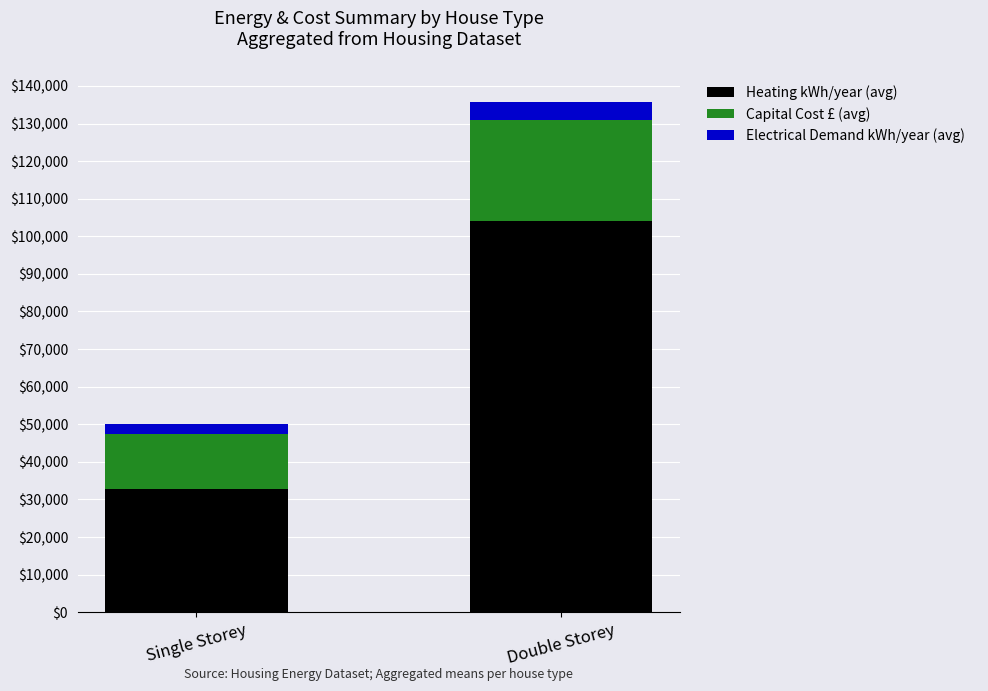

List the labels in order of Heating kWh/year (avg) value, smallest first.

Single Storey, Double Storey